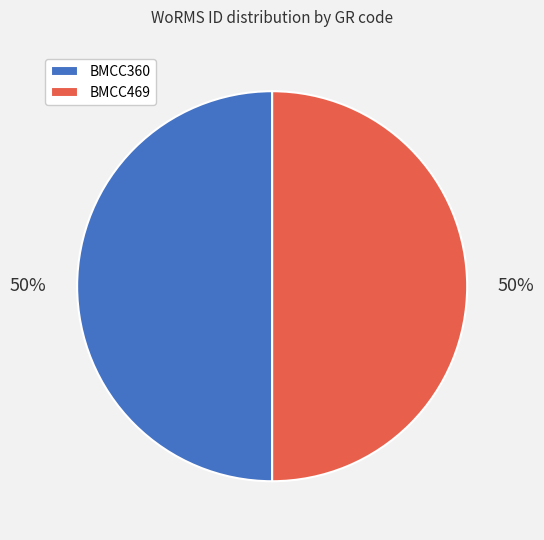

To the nearest percent, what is the average slice percentage?

50%